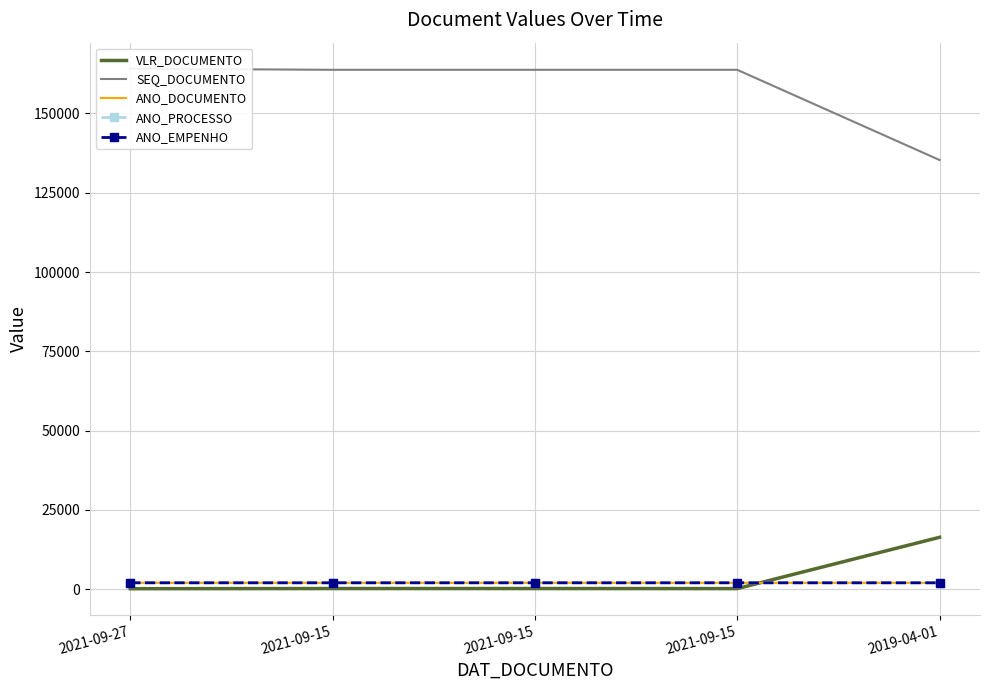

How many interior local peaks does the SEQ_DOCUMENTO series have?

1